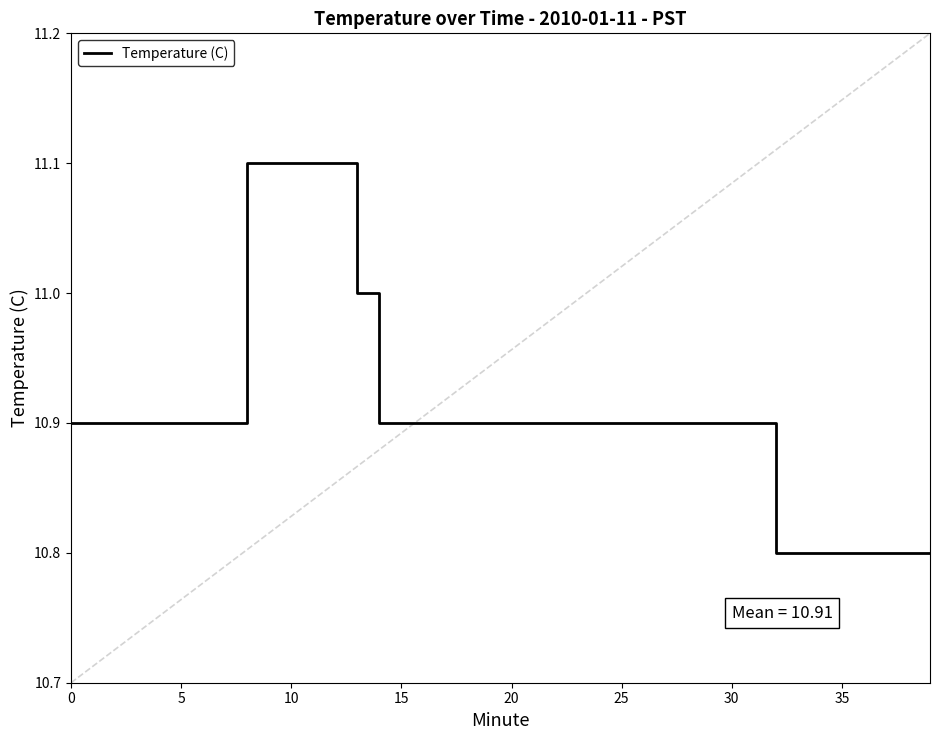

What is the smallest value displayed?

10.8